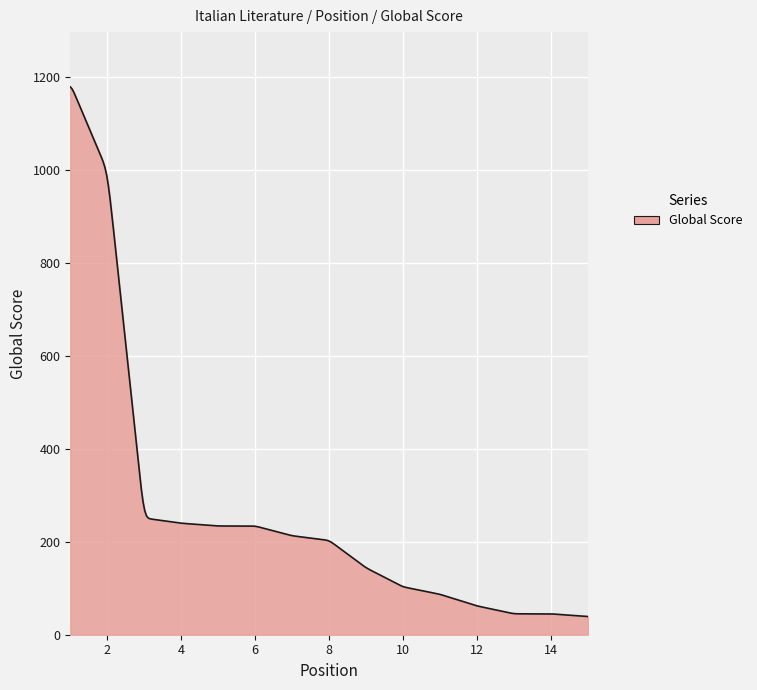

What is the maximum value shown in the chart?

1179.1